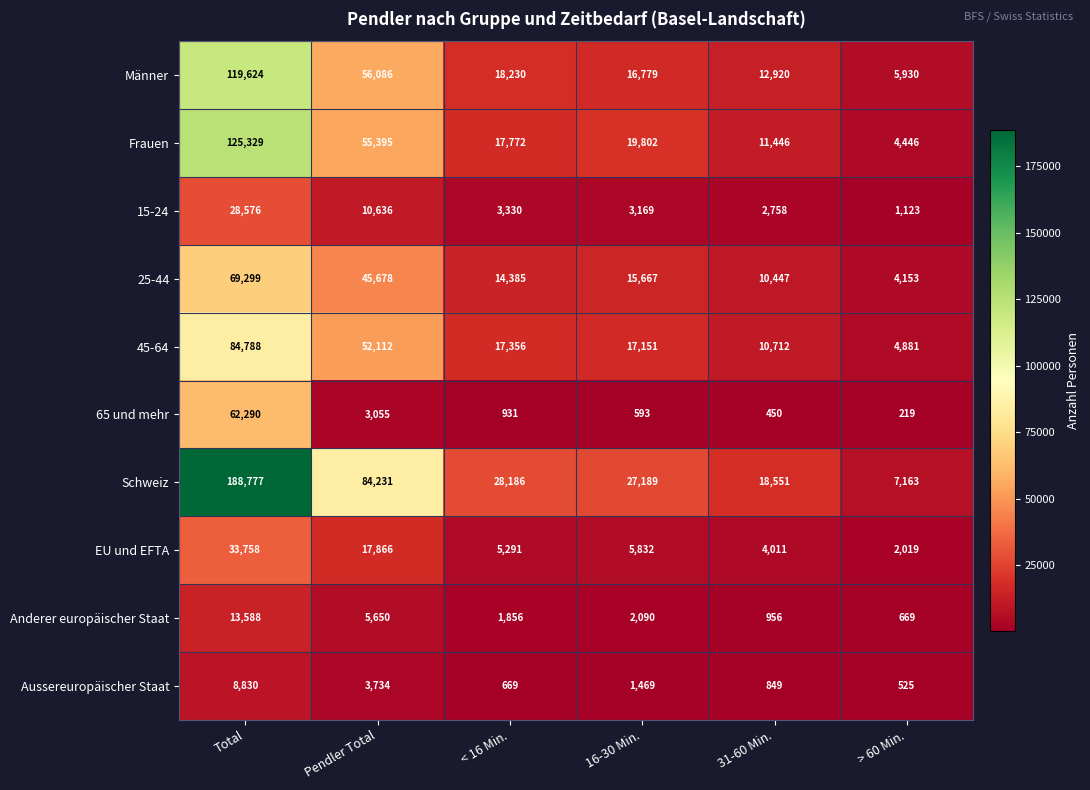

At which label does Anderer europäischer Staat first exceed 2090?

Total